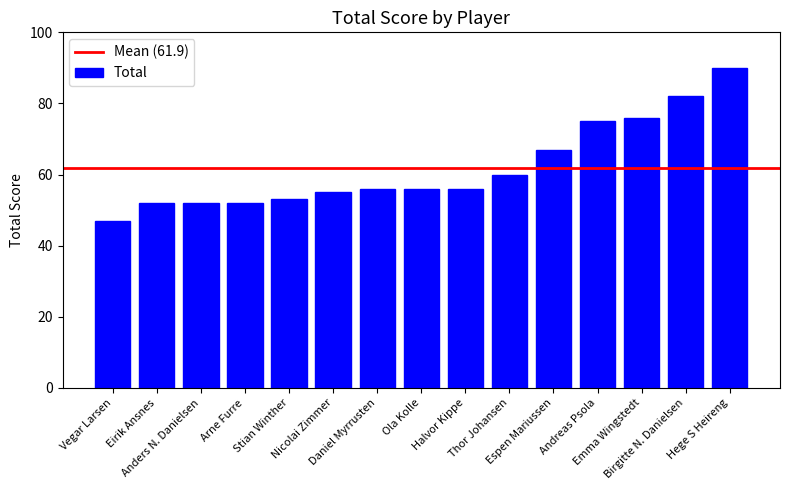

What is the value of the 10th bar from the left?

60